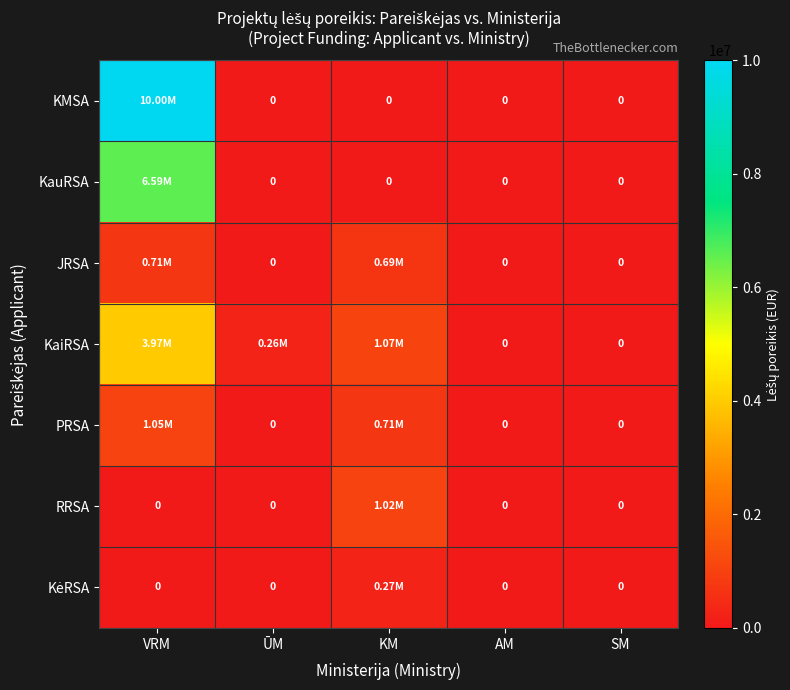

At which category does the chart reach its minimum across all series?

ŪM